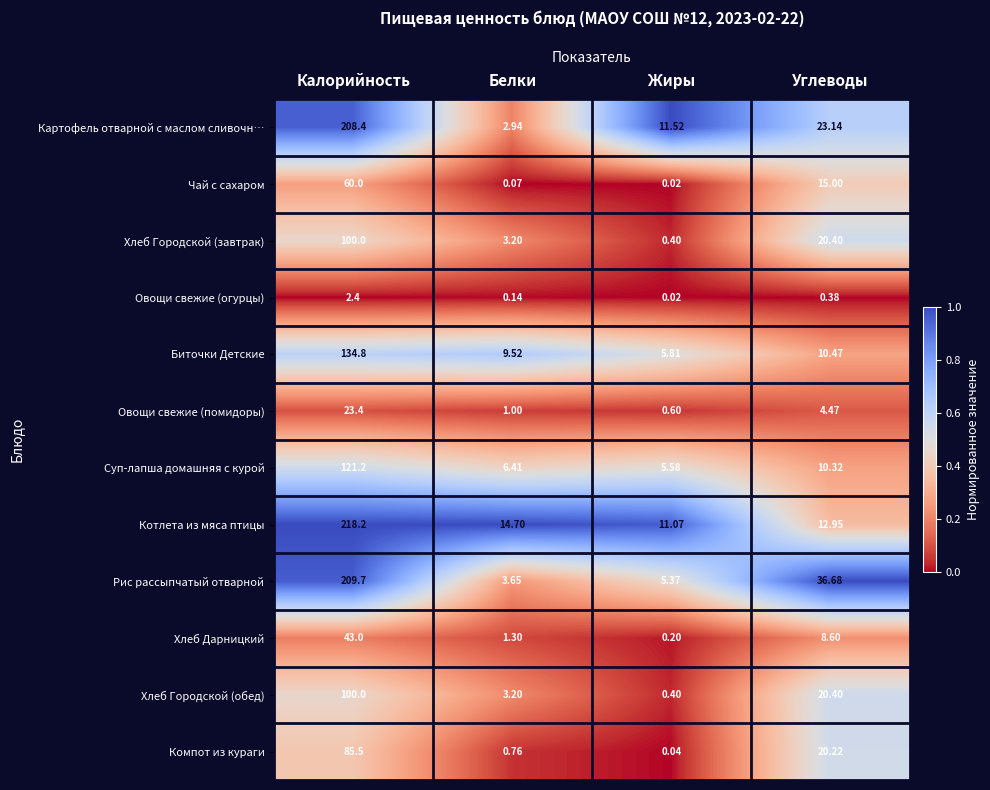

At which label does Биточки Детские first exceed 10?

Калорийность